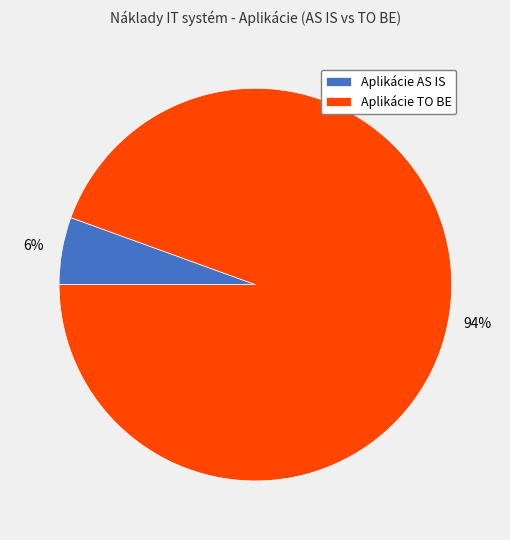

True or false: Aplikácie TO BE accounts for 94% of the total.

True